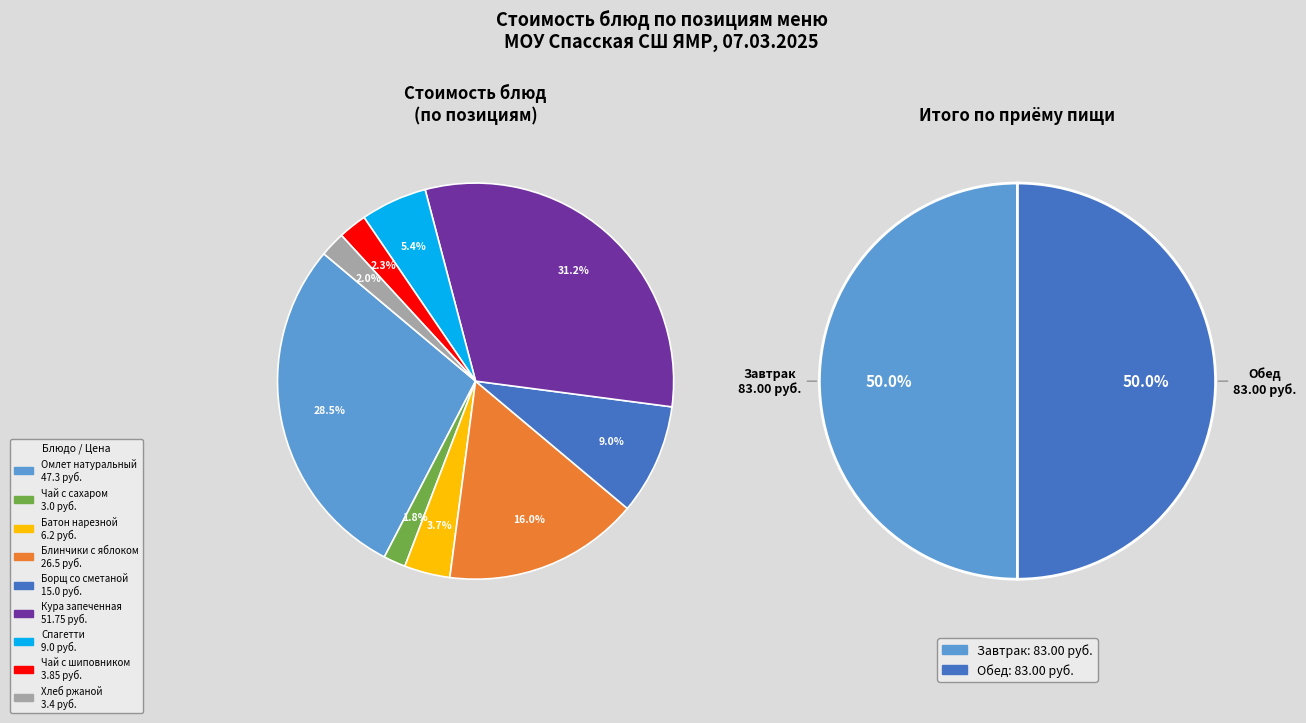

To the nearest percent, what is the average slice percentage?

11%